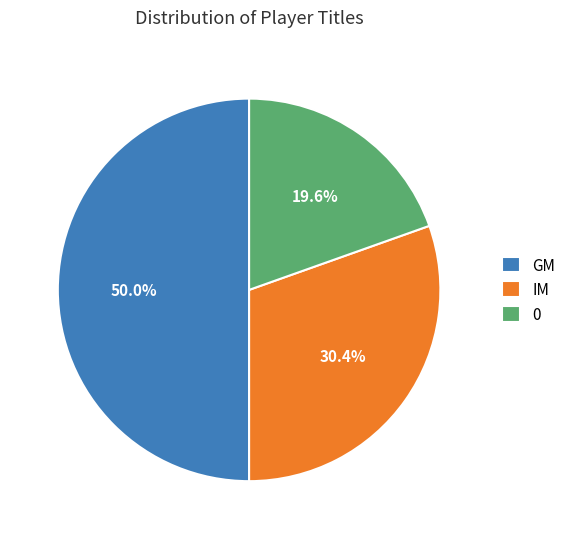

Does 0 represent more than half of the total?

No